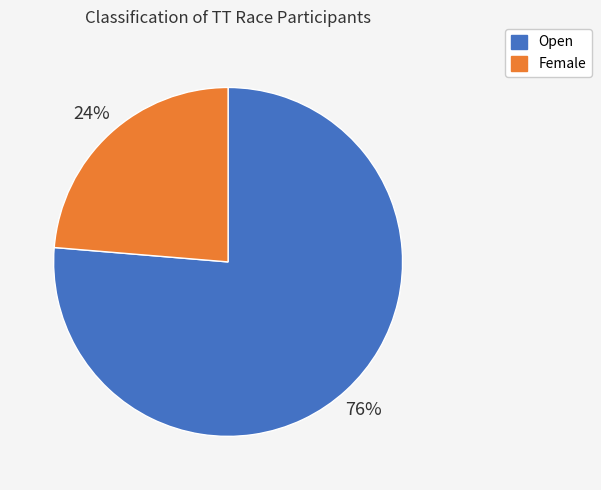

To the nearest percent, what is the average slice percentage?

50%